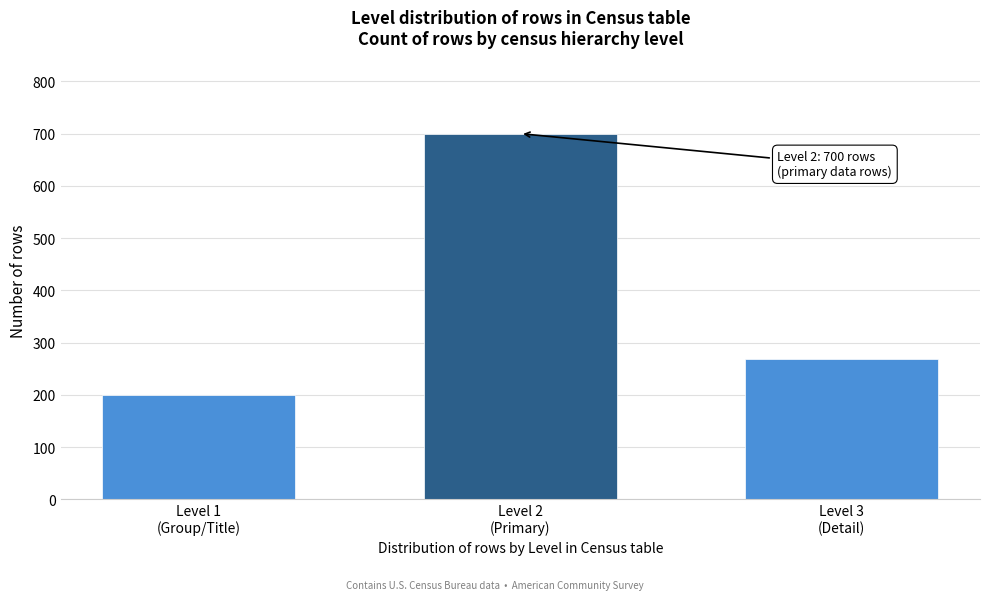

Reading left to right, what are all the values shown in this chart?

200	700	269